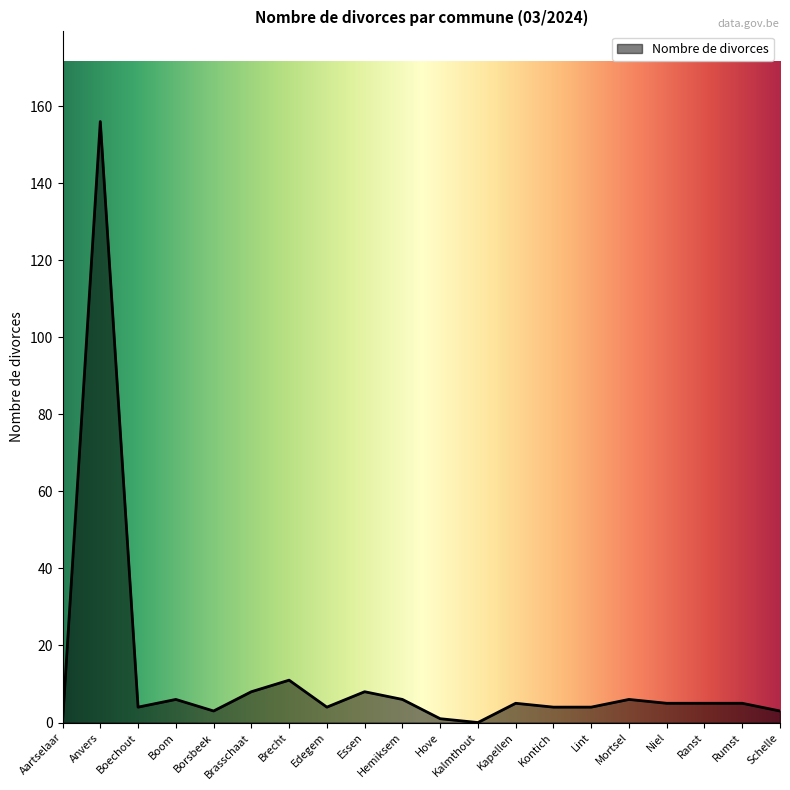

What is the maximum value shown in the chart?

156